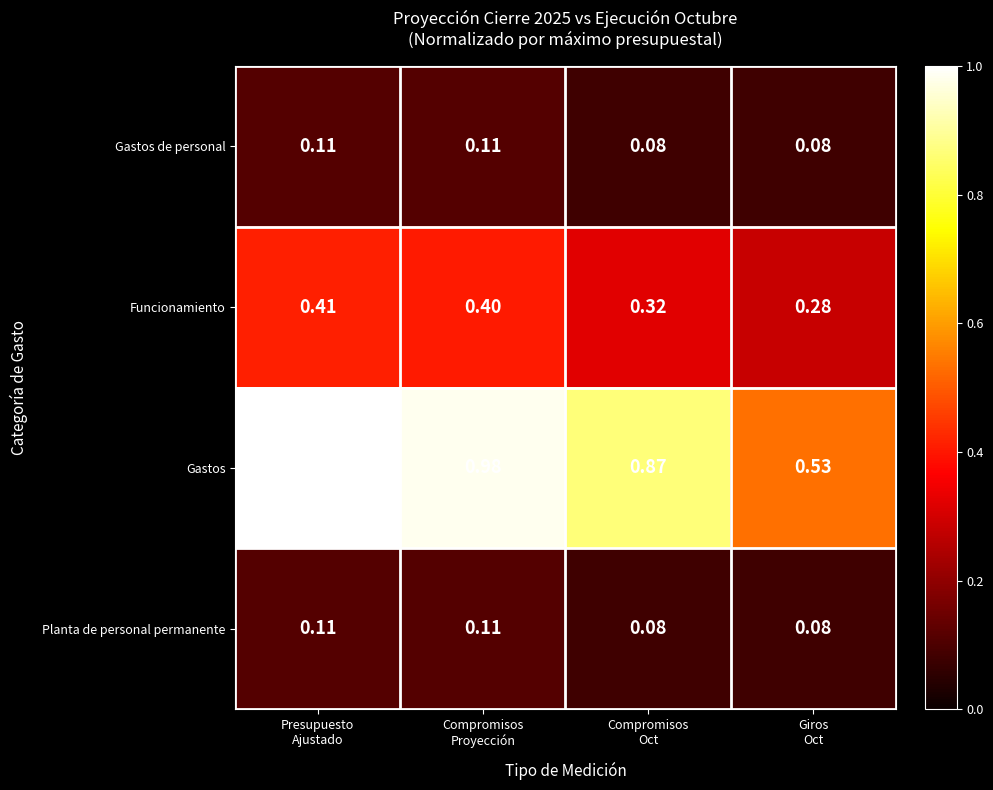

Which series has the widest spread of values?

Gastos